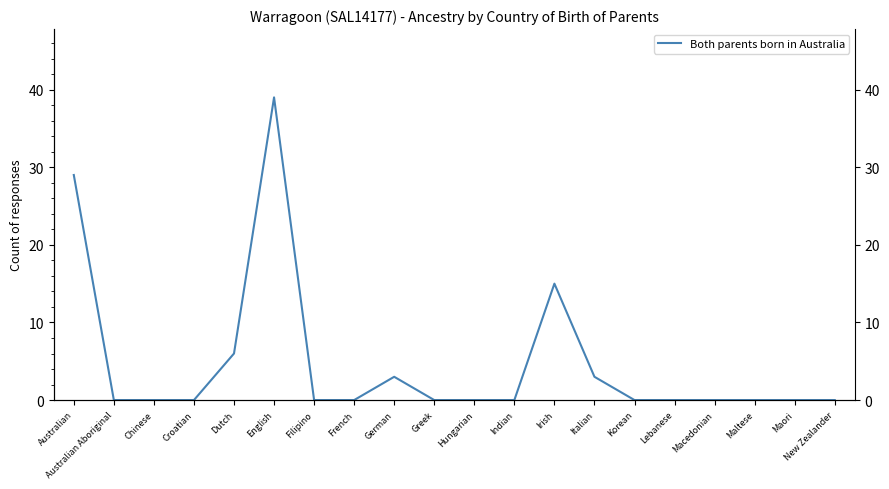

True or false: the data has more than 1 interior local peaks.

True